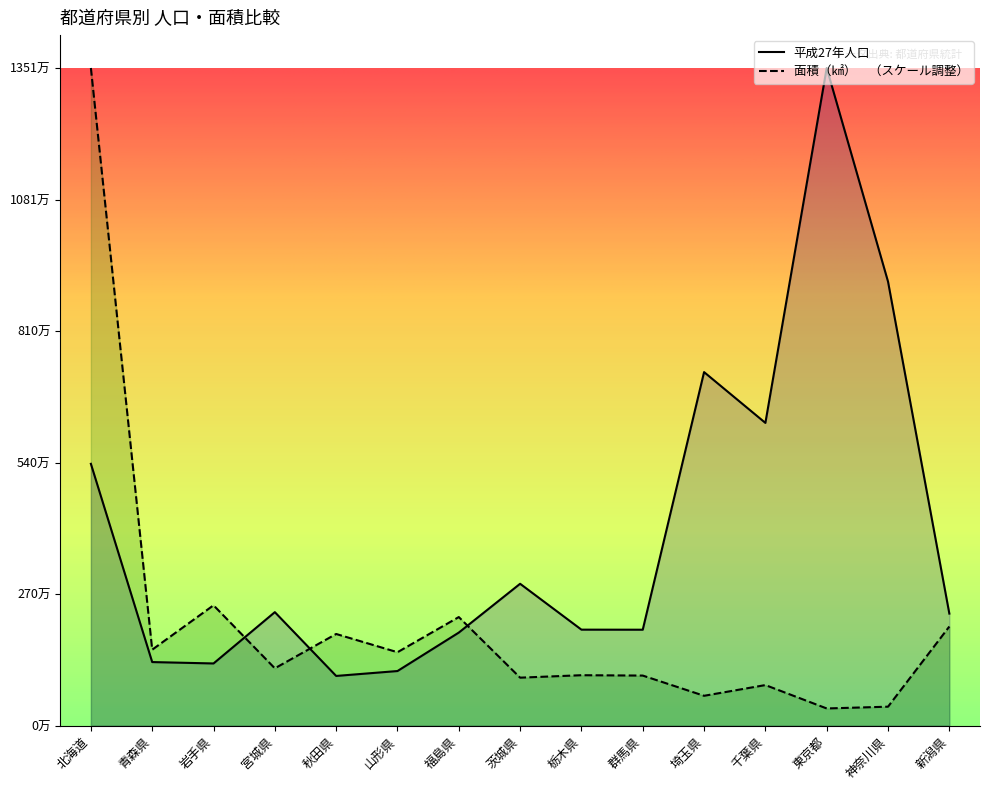

At which category is the sum across all series the highest?

北海道